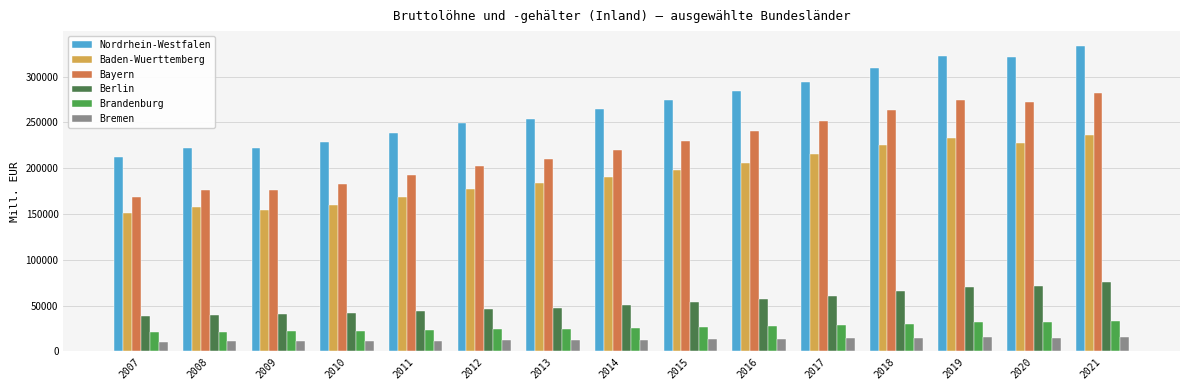

At how many categories does at least one series exceed 110530?

15